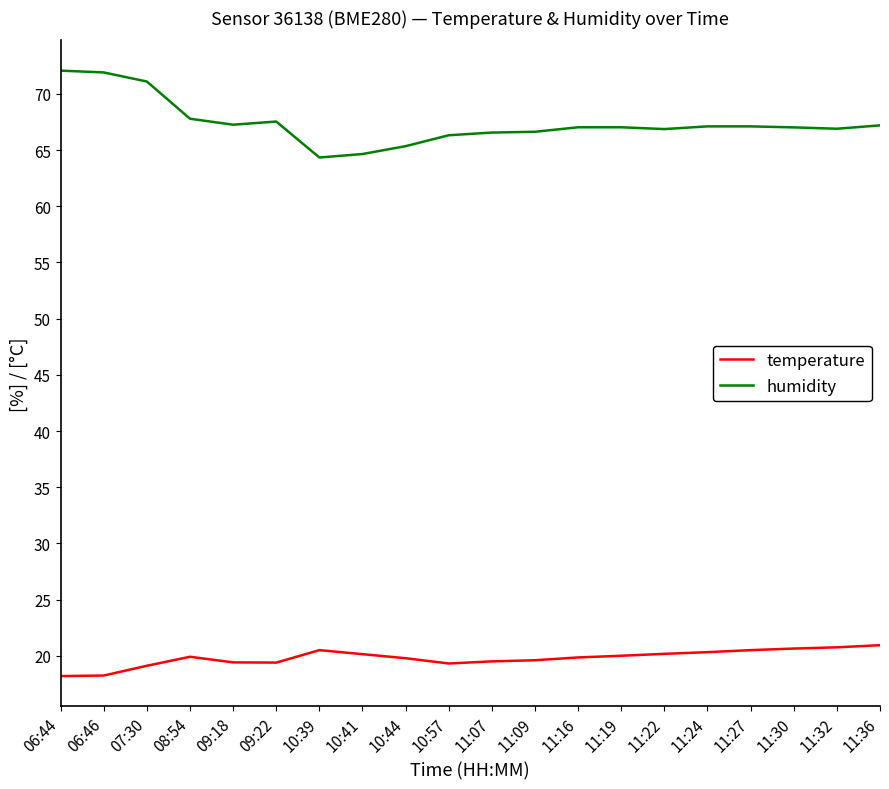

What is the maximum value for humidity?

72.1